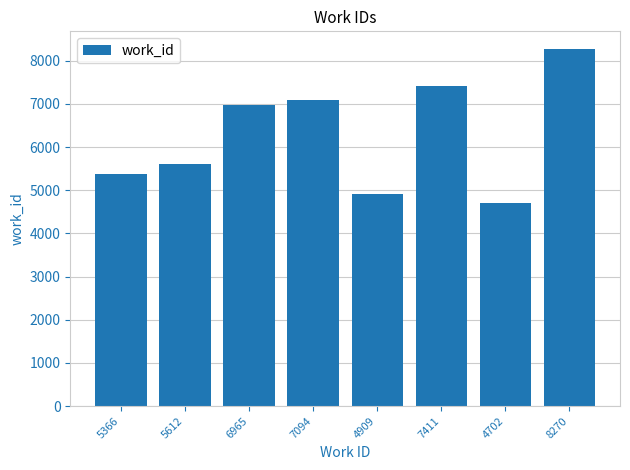

Rank the categories by value from highest to lowest.

8270, 7411, 7094, 6965, 5612, 5366, 4909, 4702